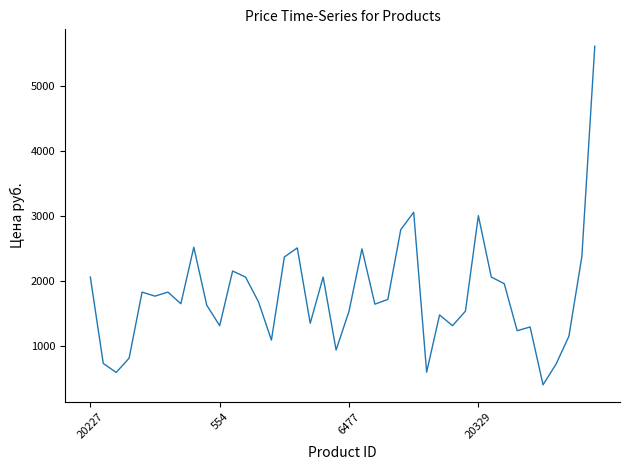

How many lines are shown in the chart?

1